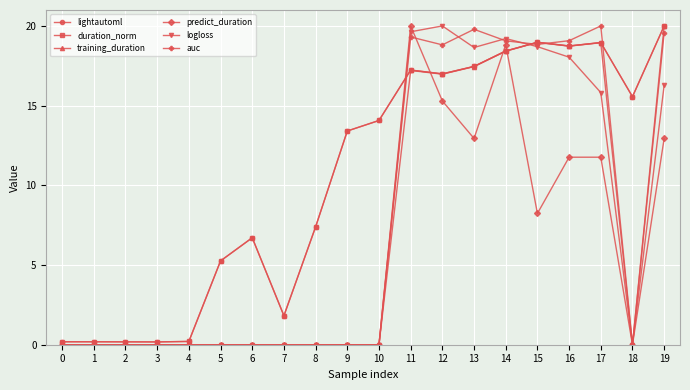

How many data points in lightautoml are less than 14?

10